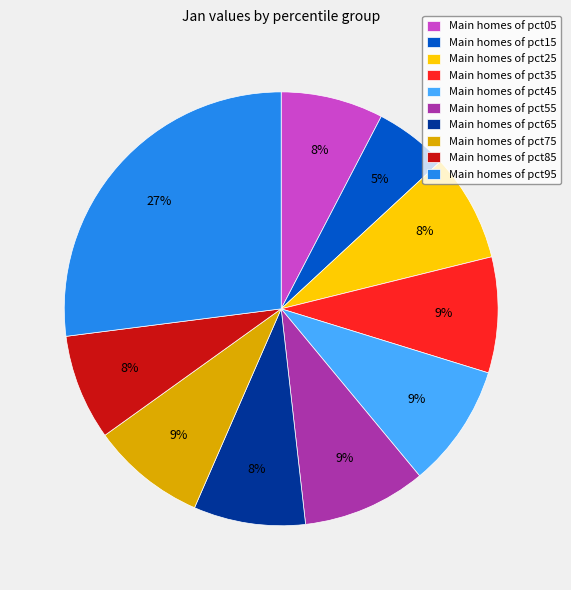

The Main homes of pct45 slice represents 1% of the pie. True or false?

False